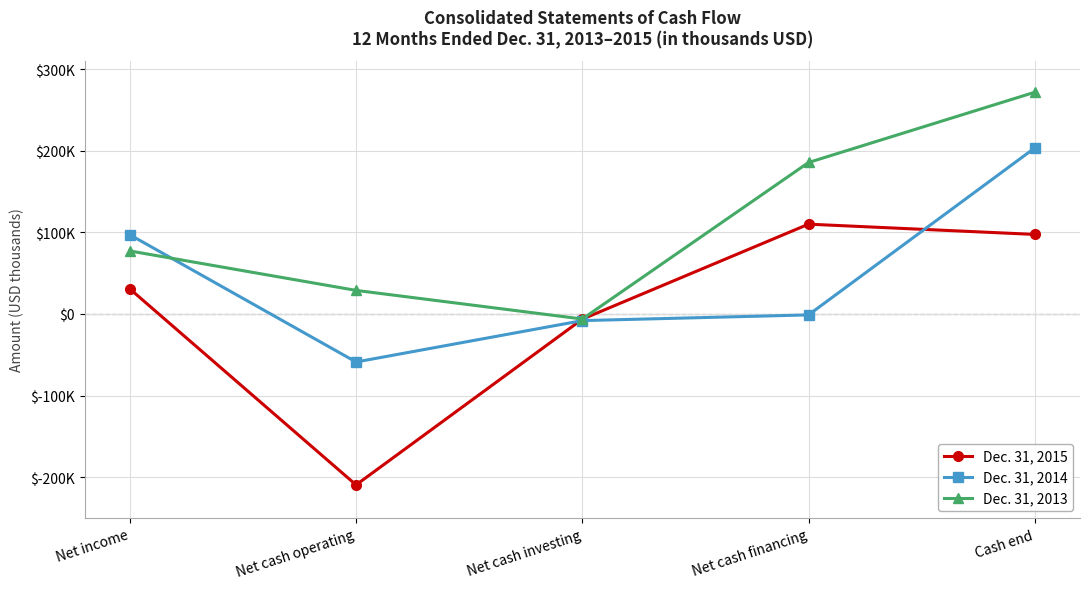

The value of Dec. 31, 2013 at Cash end is 65420. True or false?

False